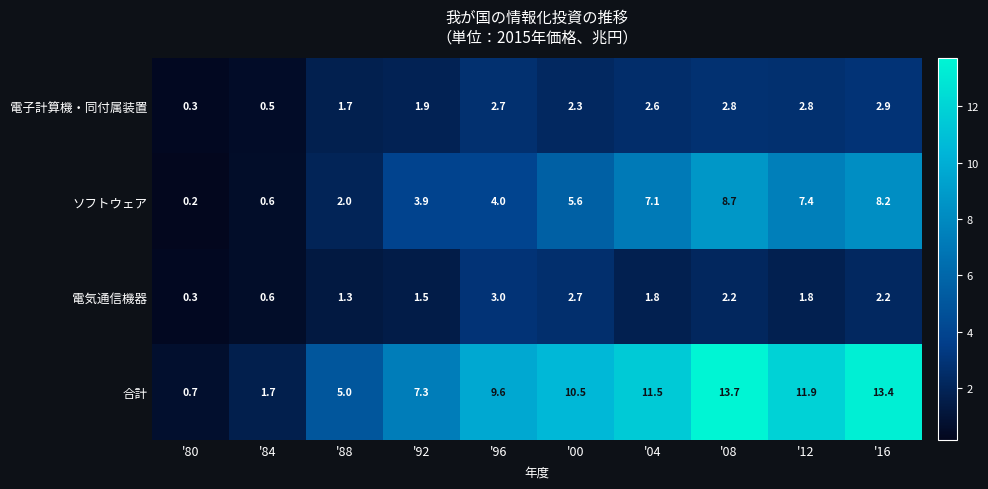

What is the difference between the ソフトウェア values at '96 and '00?

1.6